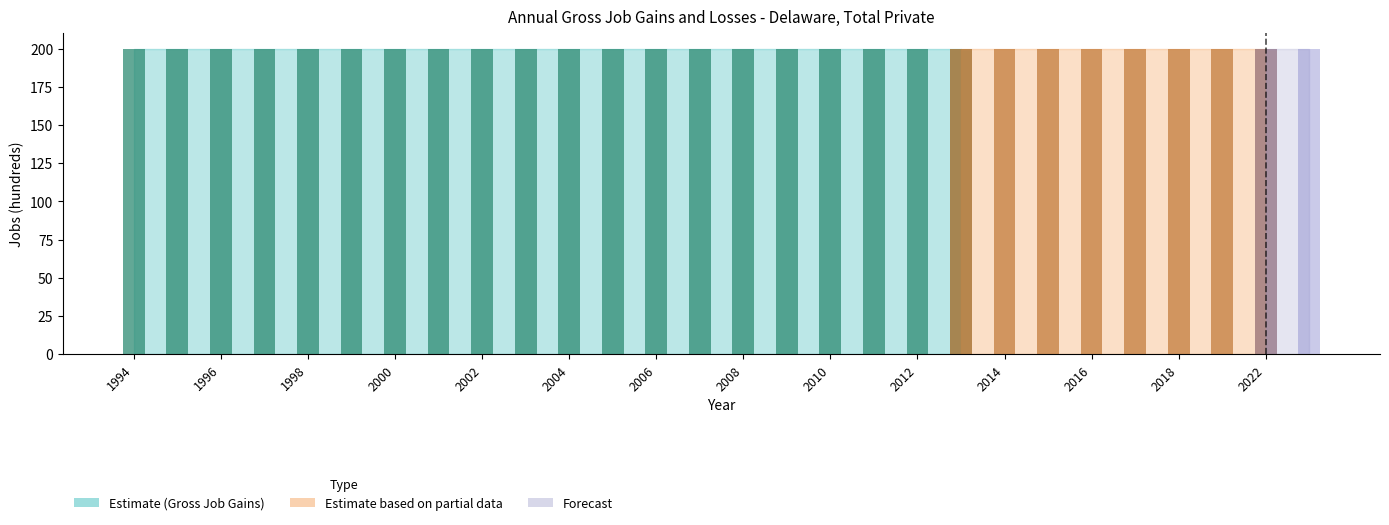

What is the difference between the highest and lowest values at 1997?

200